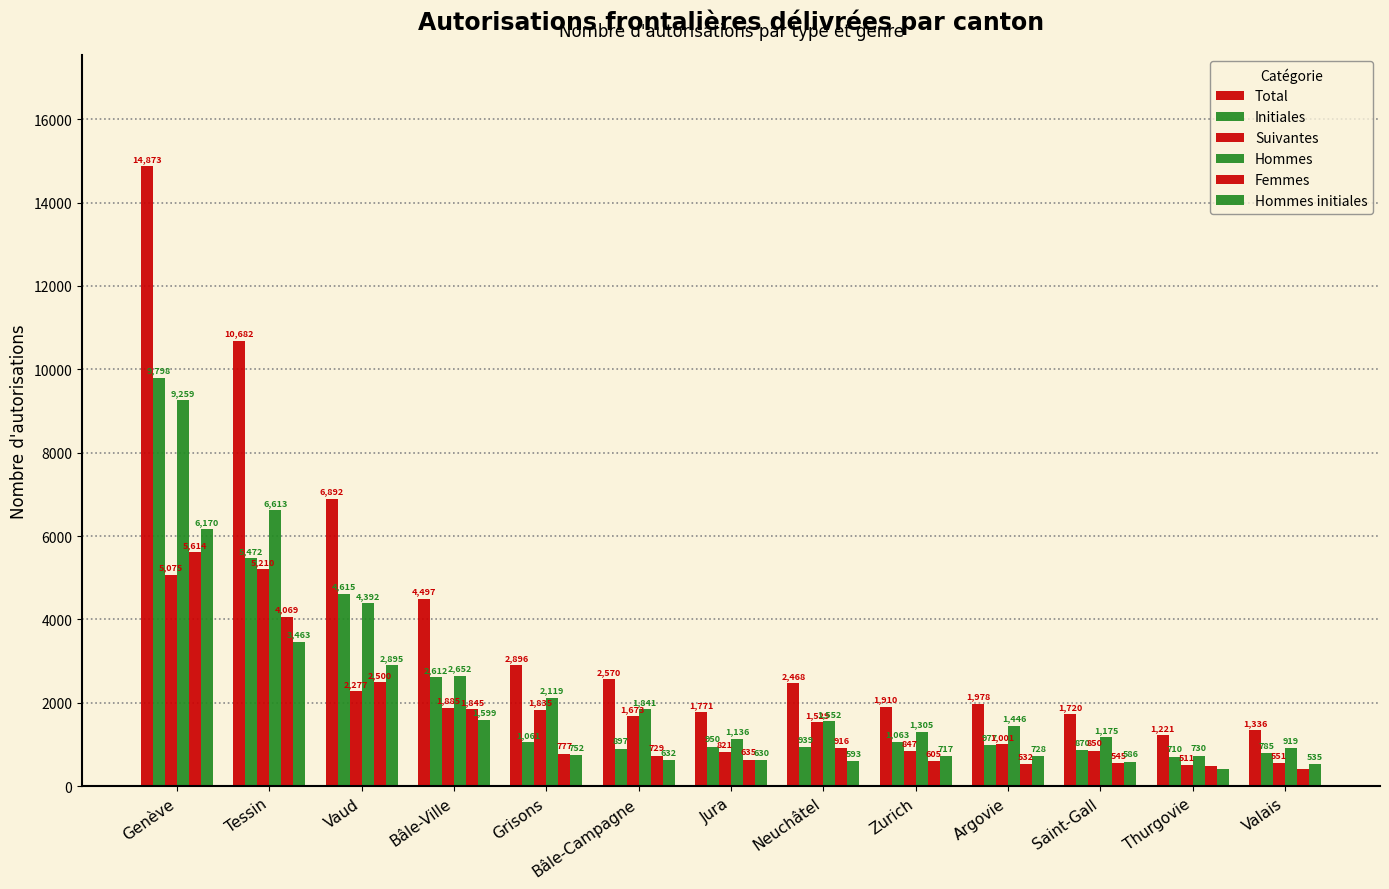

At which category is the sum across all series the highest?

Genève